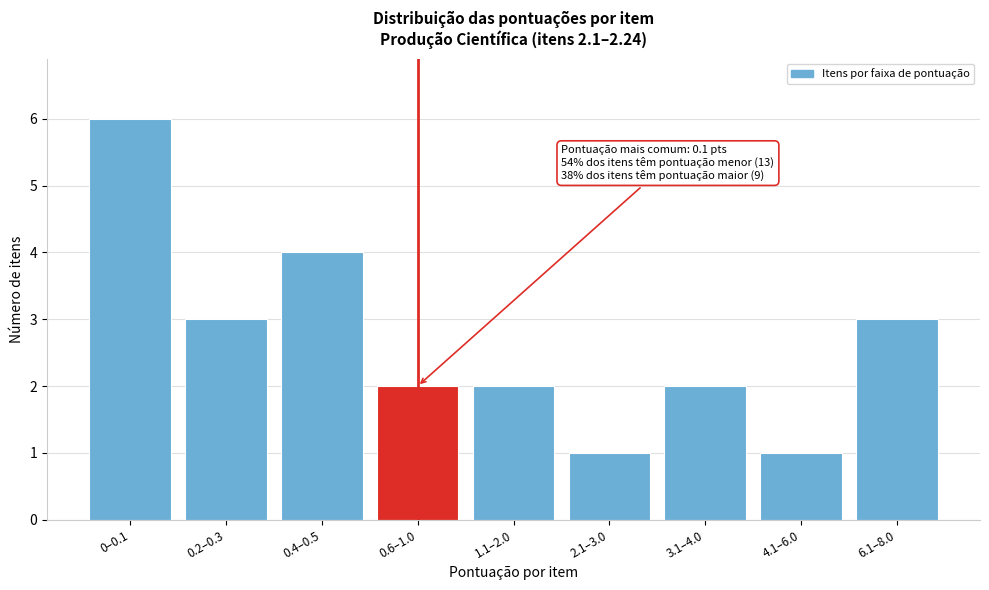

Reading left to right, transcribe all the data shown in this chart.

0–0.1=6	0.2–0.3=3	0.4–0.5=4	0.6–1.0=2	1.1–2.0=2	2.1–3.0=1	3.1–4.0=2	4.1–6.0=1	6.1–8.0=3